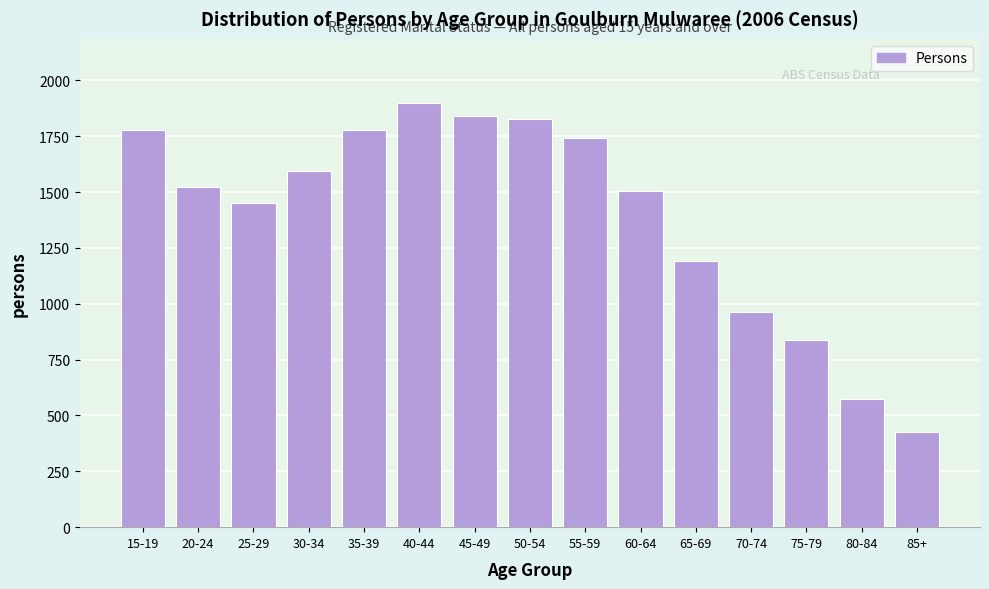

What is the difference between the maximum and minimum values?

1475